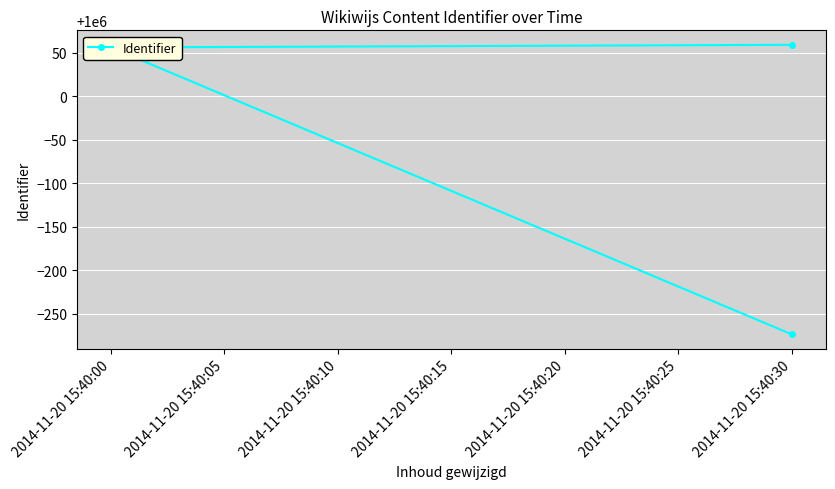

Reading left to right, list all the values displayed in this chart.

999726	1000056	1000059